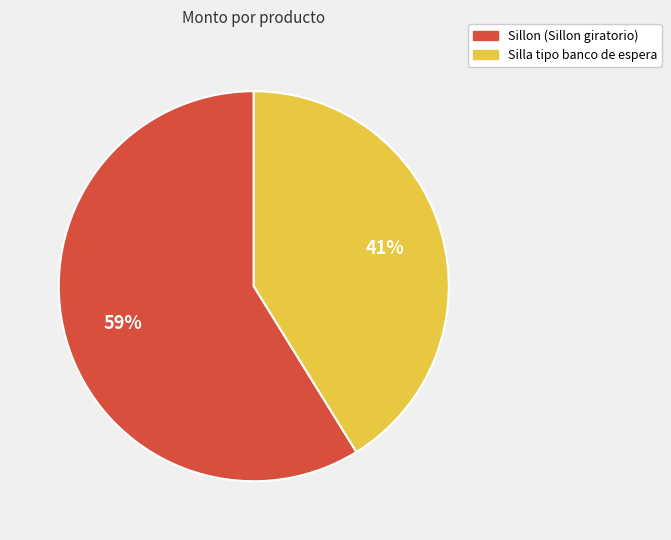

Approximately how many times larger is the value at Silla tipo banco de espera compared to Sillon?

0.7